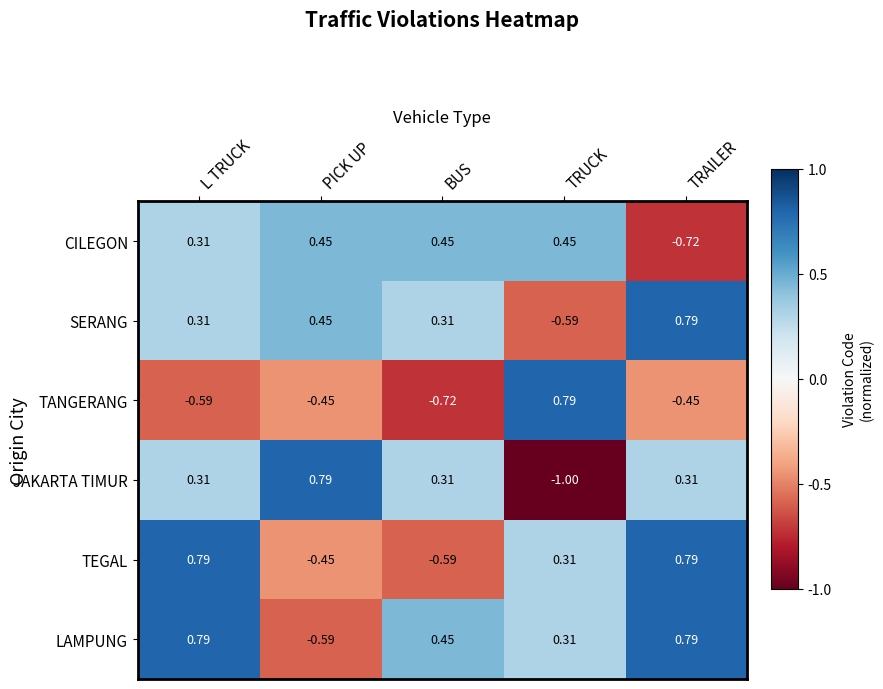

How many values in the CILEGON series exceed 0?

4